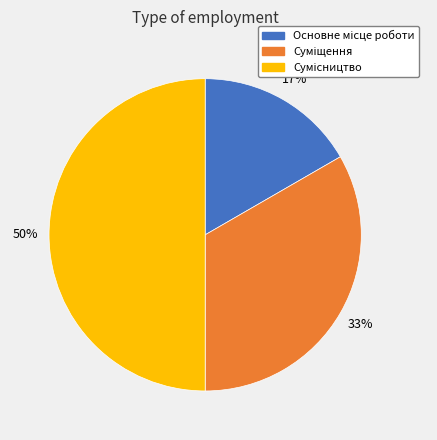

To the nearest percent, what is the average slice percentage?

33%